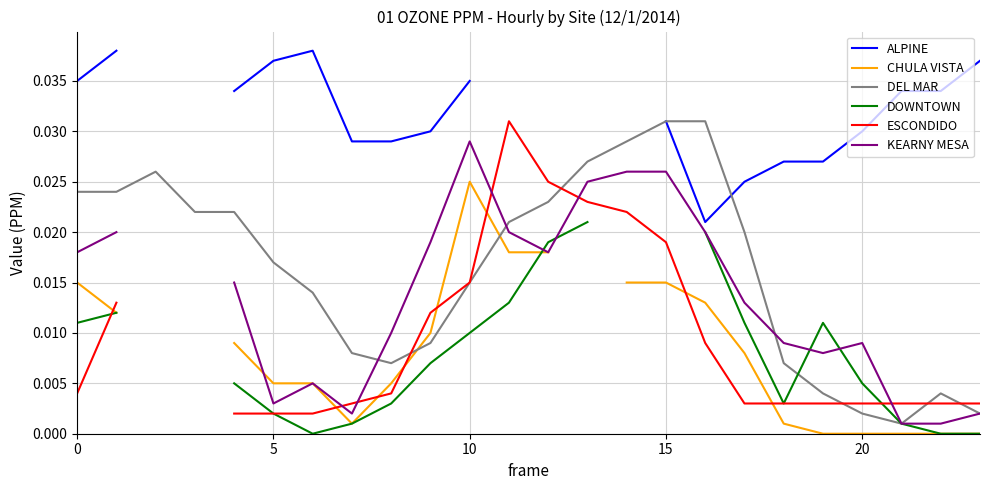

True or false: ESCONDIDO has more than 2 interior local peaks.

False